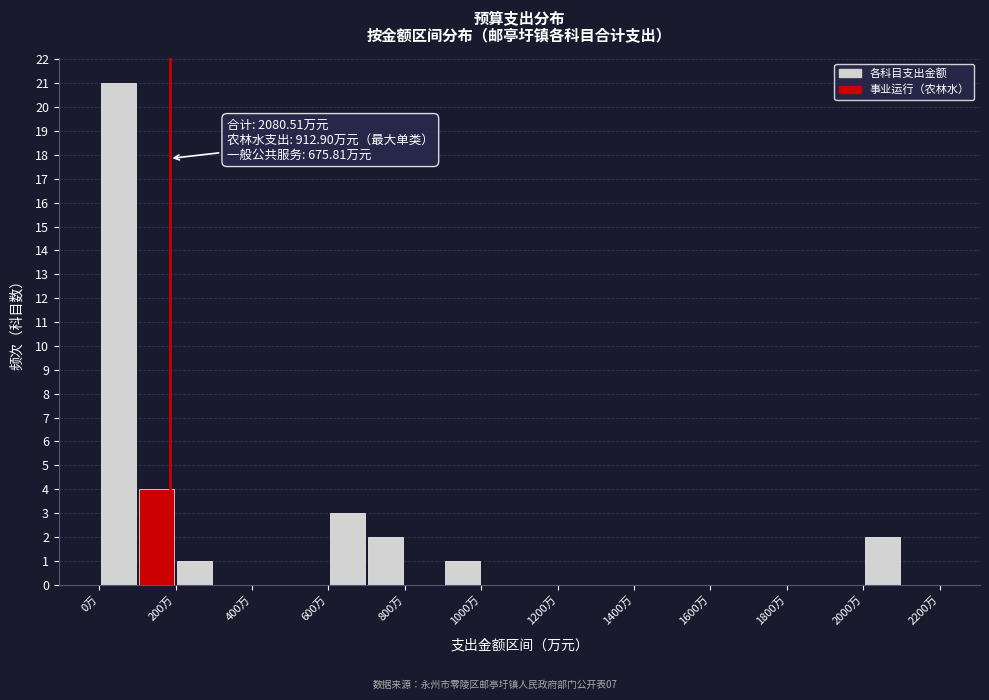

Over which range of the x-axis is the bar tallest?

0 to 100